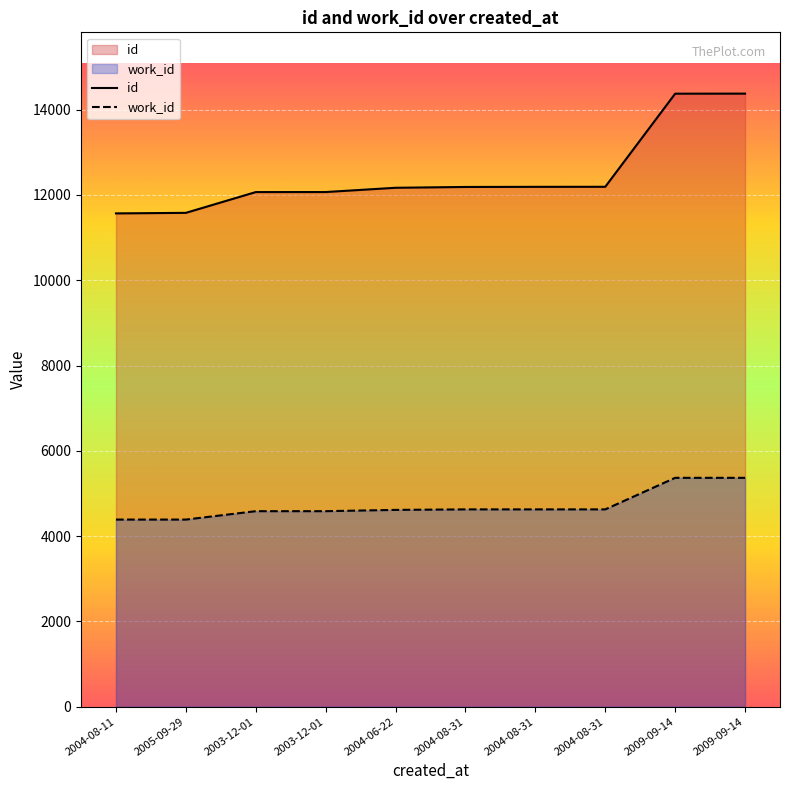

Which has a higher value, 2004-06-22 or 2004-08-31?

2004-08-31